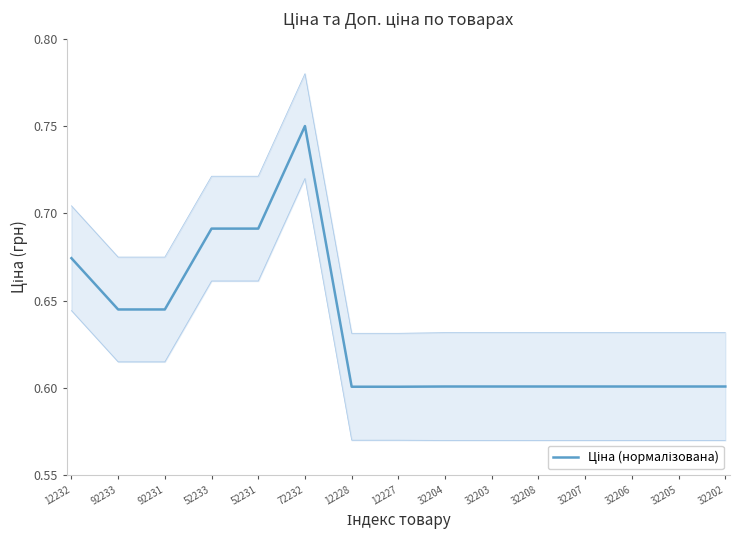

Is it true that the value at 52231 is 0.9?

False